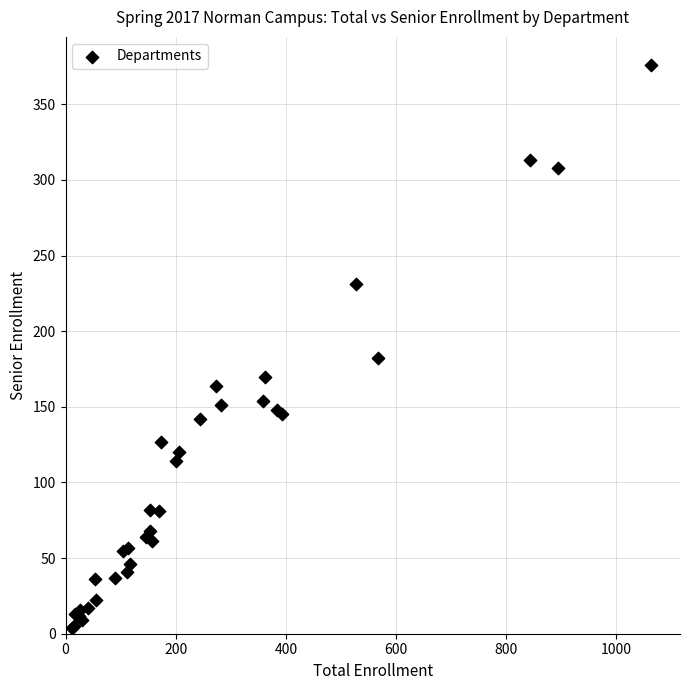

What Y value in the scatter plot is closest to 190?

182